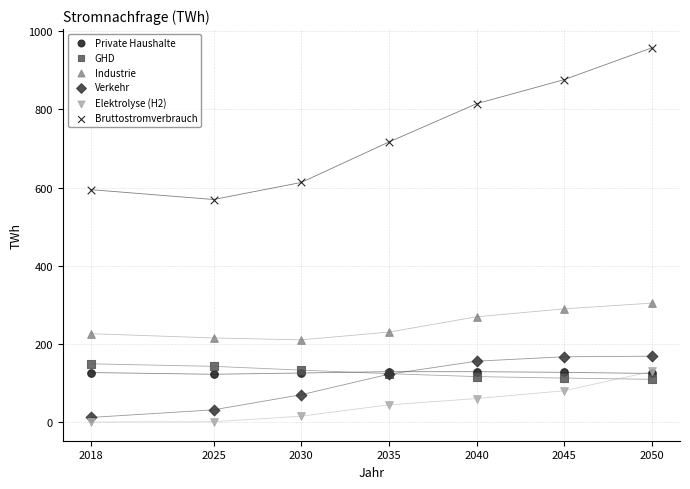

Across all series, what Y value is closest to 478?

569.4